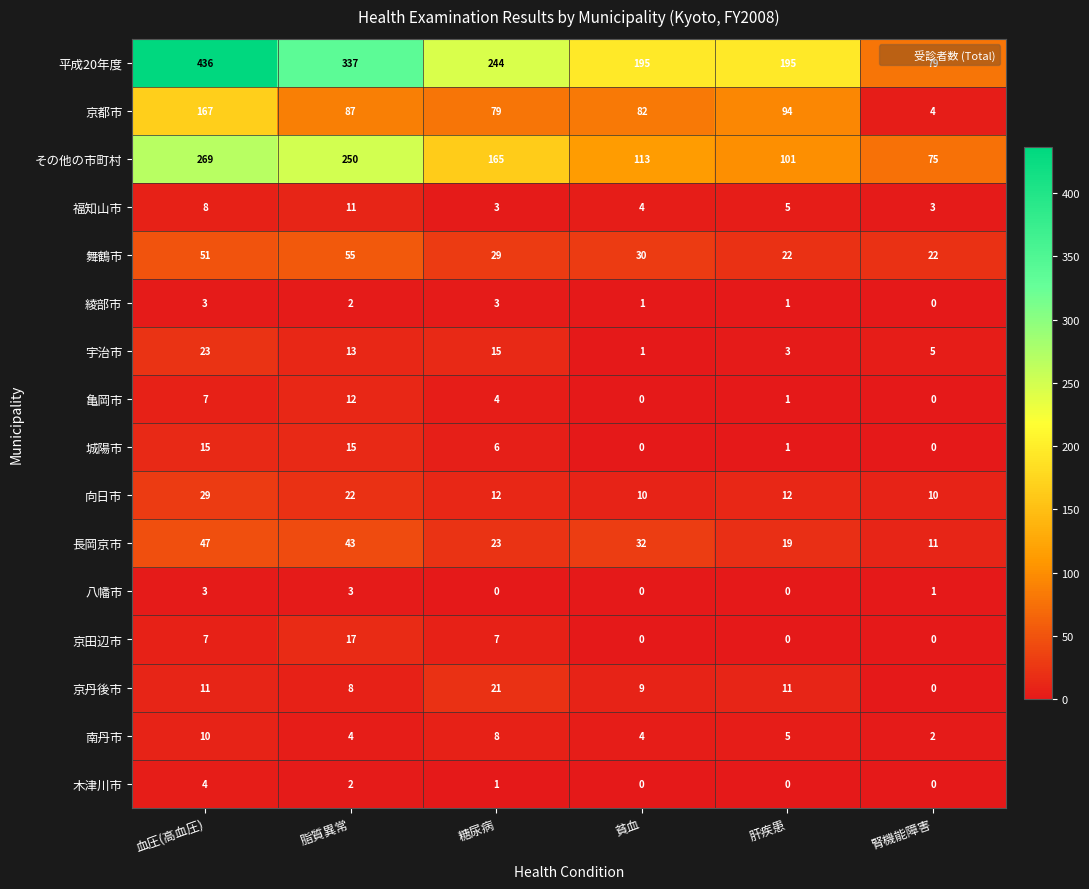

What is the total value across all series at 脂質異常?

881